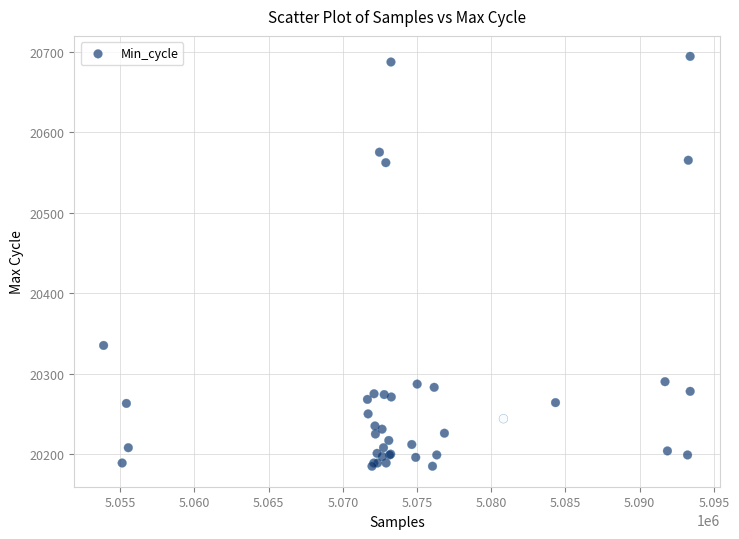

What Y value in the scatter plot is closest to 20439?

20335